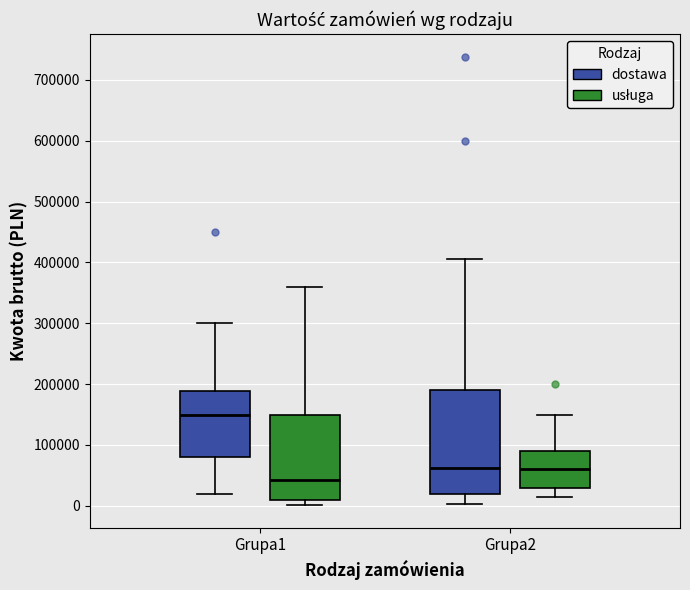

Comparing the boxes themselves (not the whiskers), which one is the tallest?

Grupa2 (dostawa)